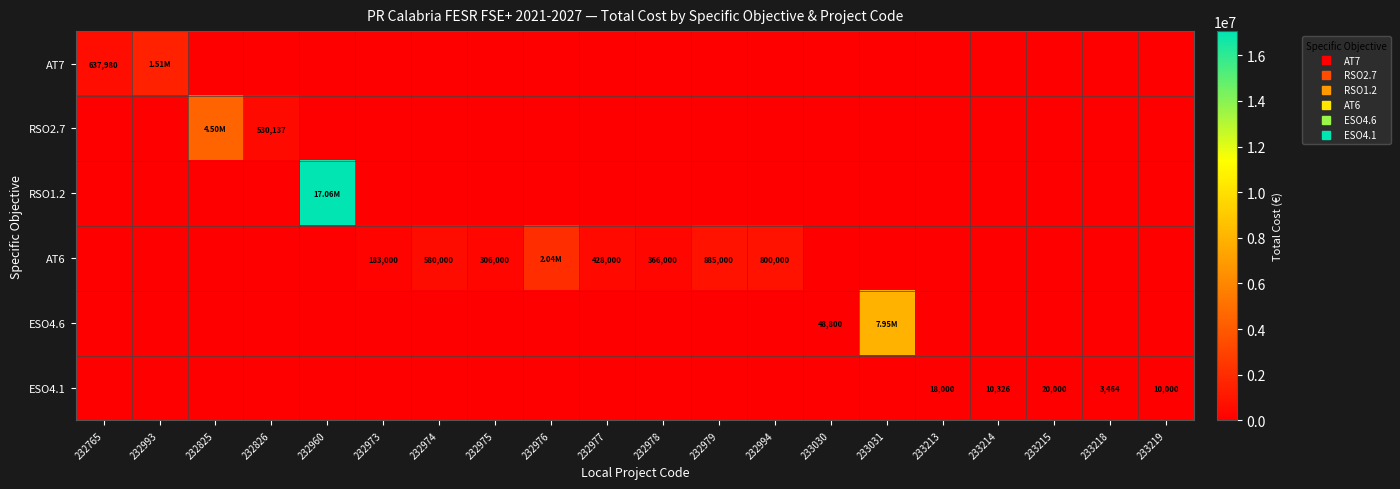

How many data points in AT6 are above 0?

8